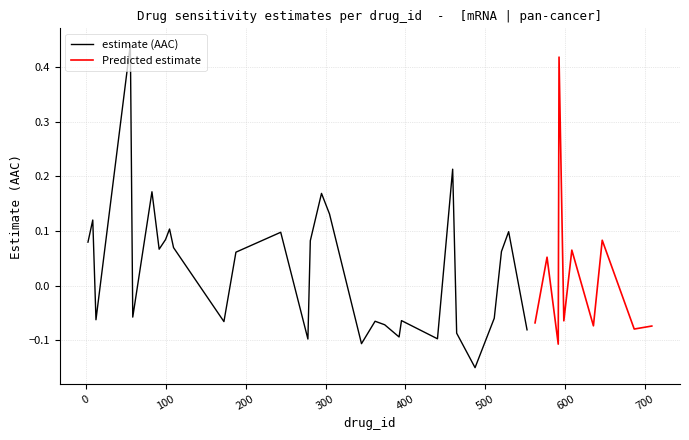

What is the smallest value displayed?

-0.2